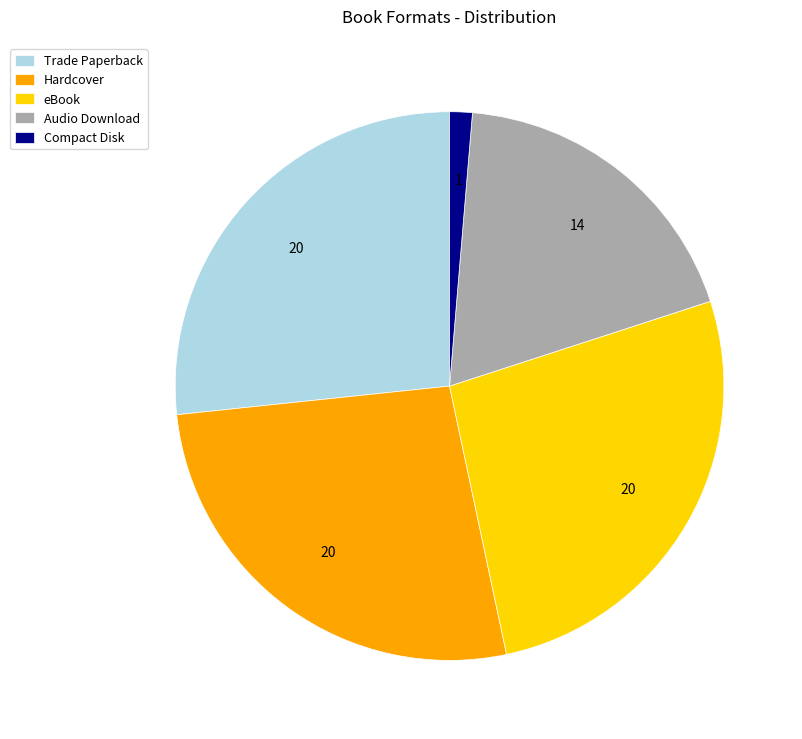

What is the smallest slice in the pie chart?

Compact Disk